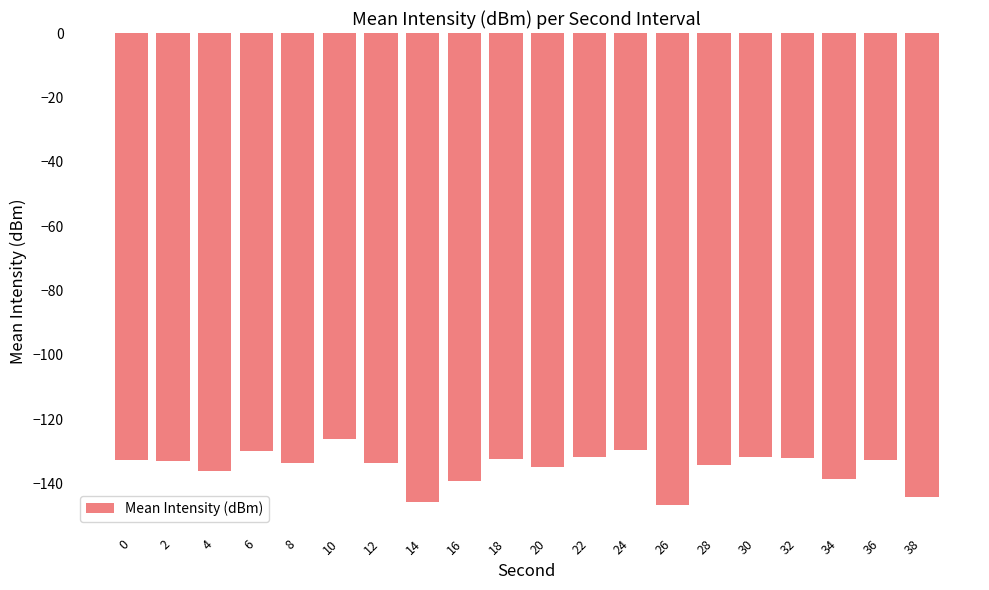

What is the smallest value displayed?

-146.6